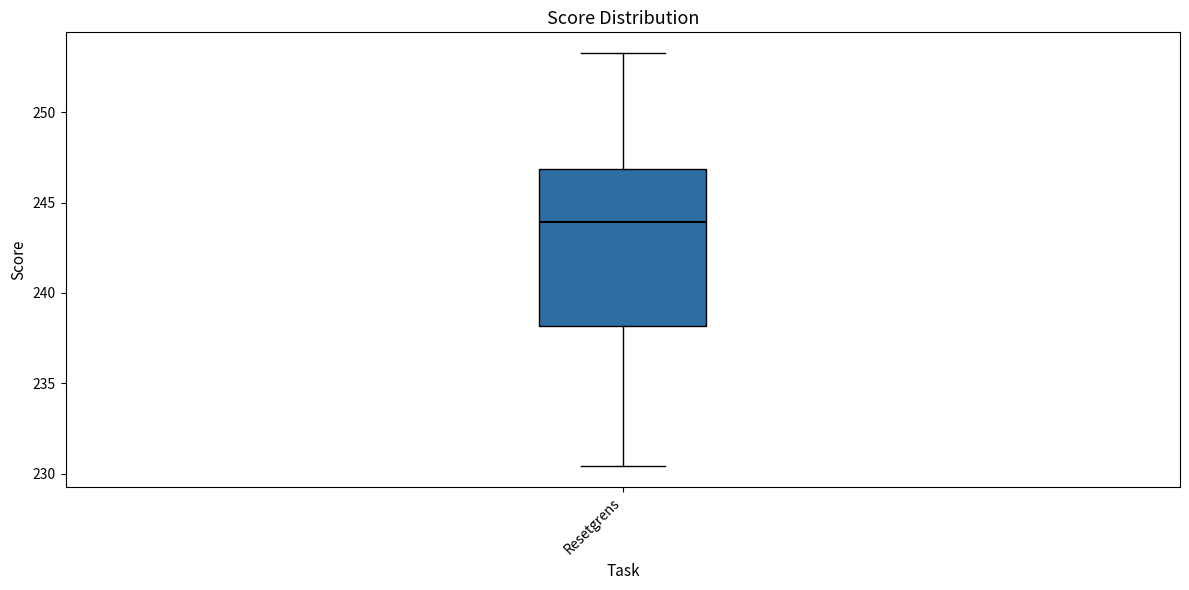

Read this box plot against the y-axis: the position of the median line, the range covered by the box, and the ends of both whiskers. The values are not printed on the chart, so give them approximately, as read against the axis.

median 244.0, box 238.0 to 247.0, whiskers 230.5 to 253.5